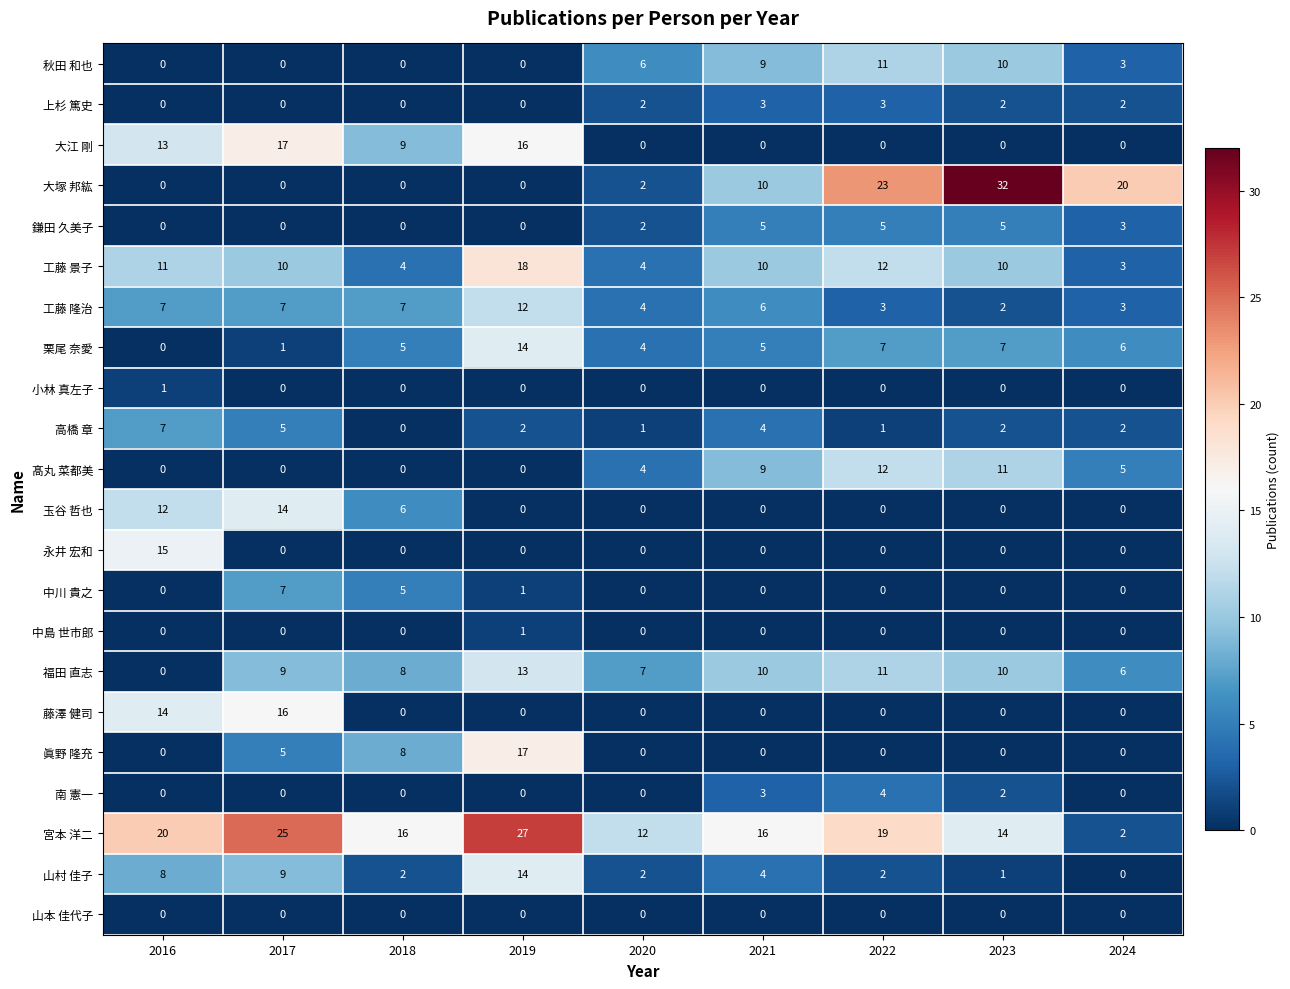

Which series changed the most between 2021 and 2024?

宮本 洋二